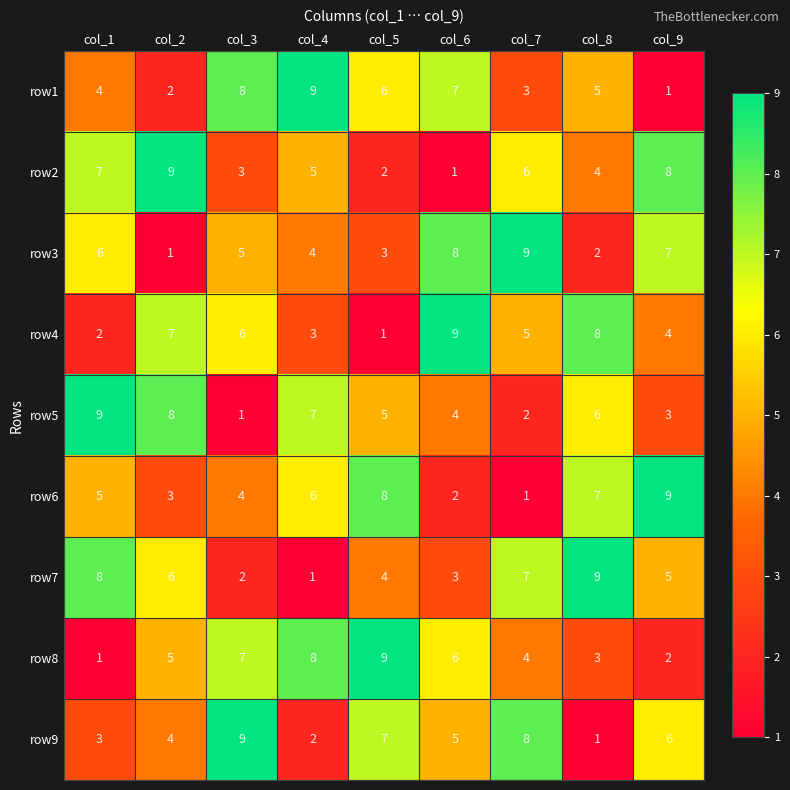

What is the greatest value displayed?

9